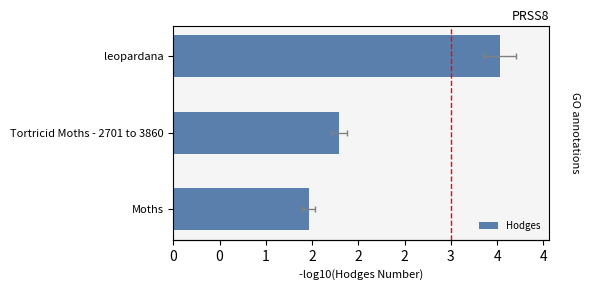

The chart shows a value of 1.1 at 1. True or false?

False